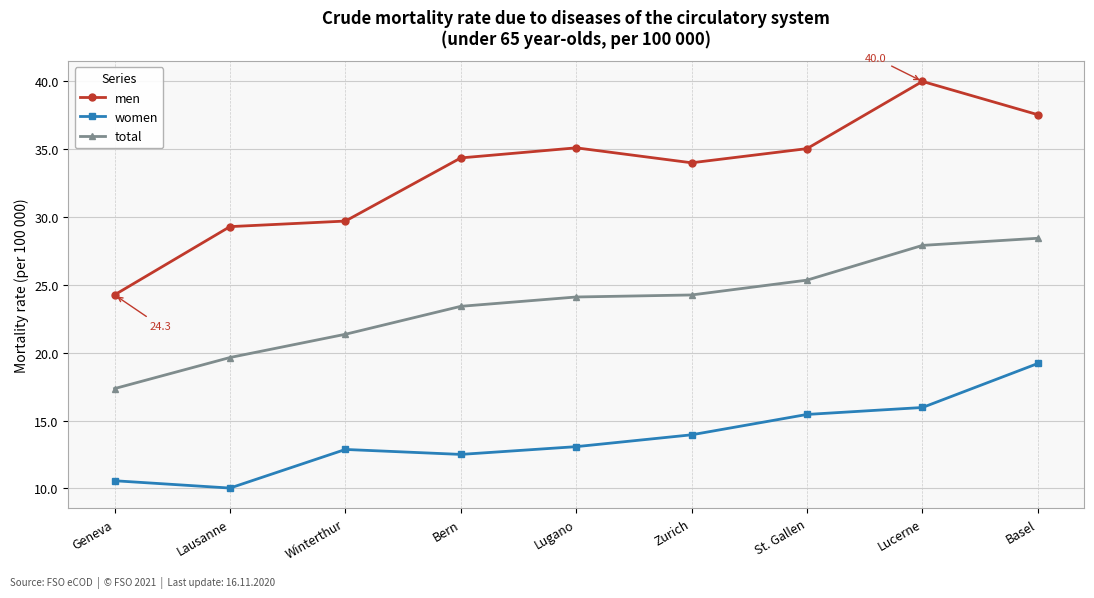

How many data points in total are less than 24?

4